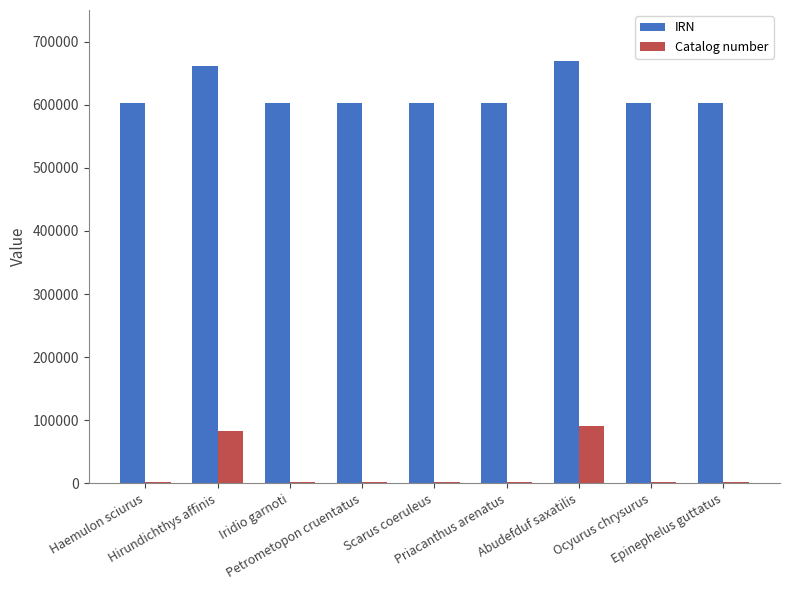

At Iridio garnoti, list the series in order from largest to smallest.

IRN, Catalog number